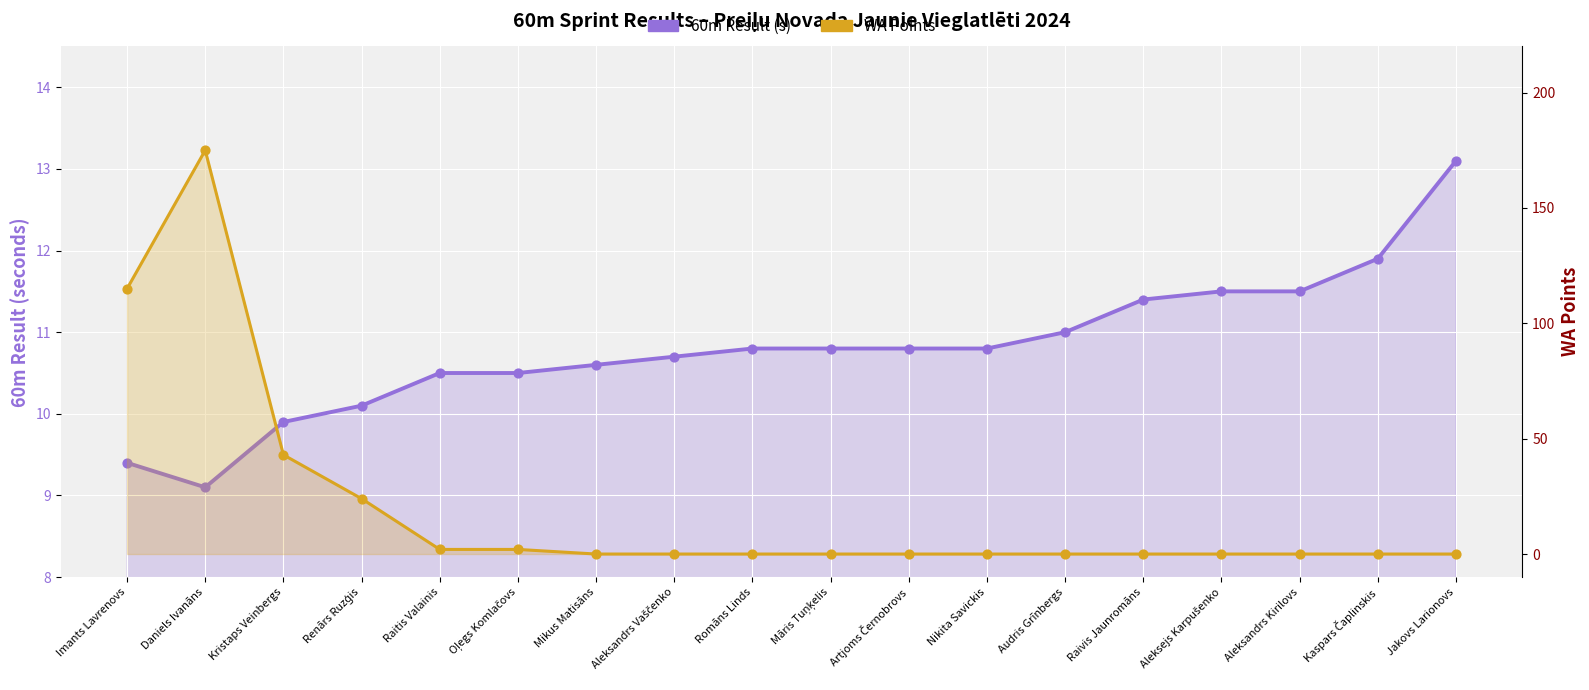

Which series has the largest total across all categories?

WA Points